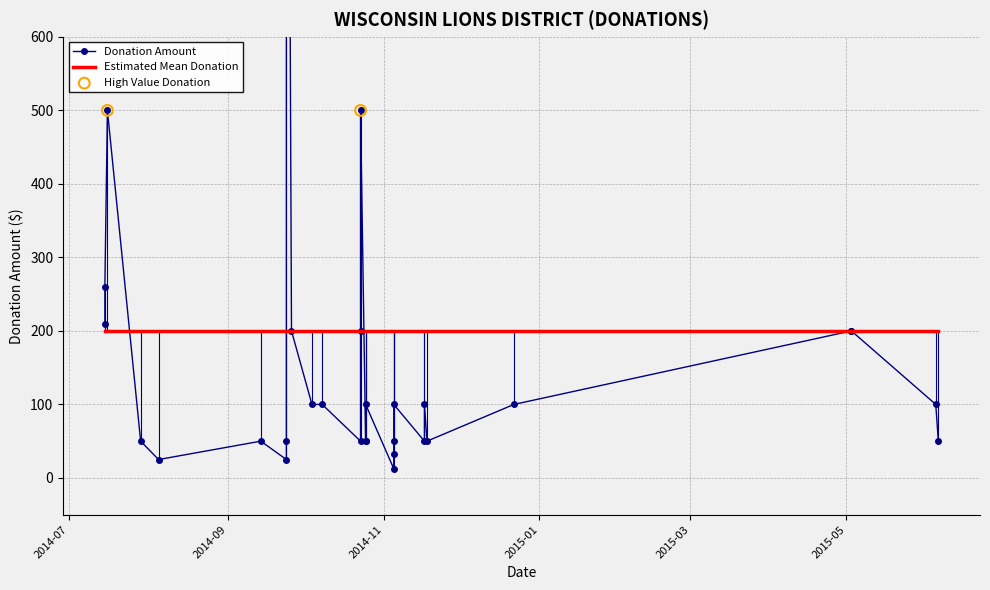

At how many categories does at least one series exceed 1803?

1